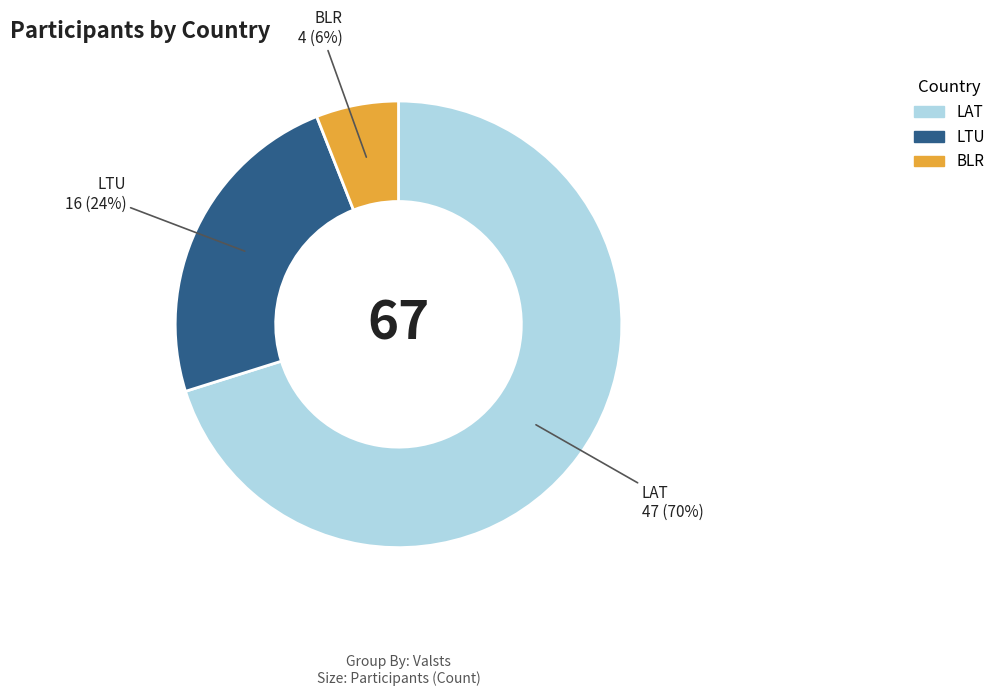

The LTU slice represents 24% of the pie. True or false?

True